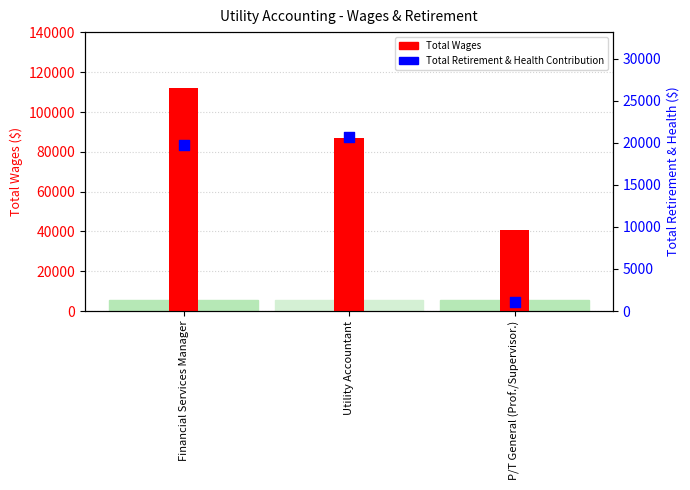

Which series has the largest total across all categories?

Total Wages